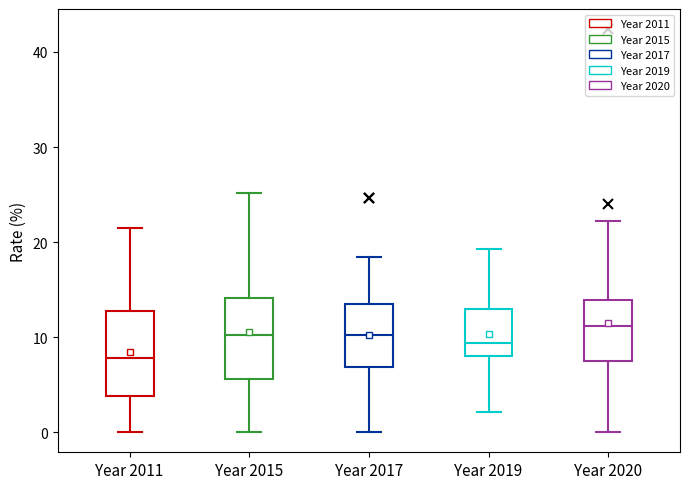

Which box's median line is the lowest?

Year 2011